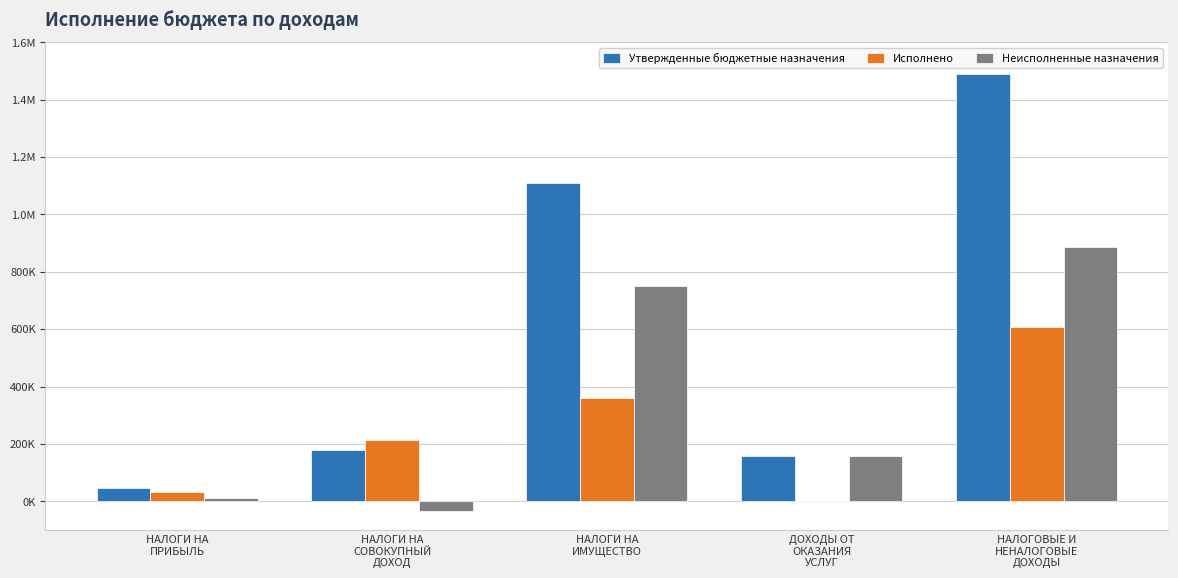

What are all the series names shown in the legend?

Утвержденные бюджетные назначения, Исполнено, Неисполненные назначения